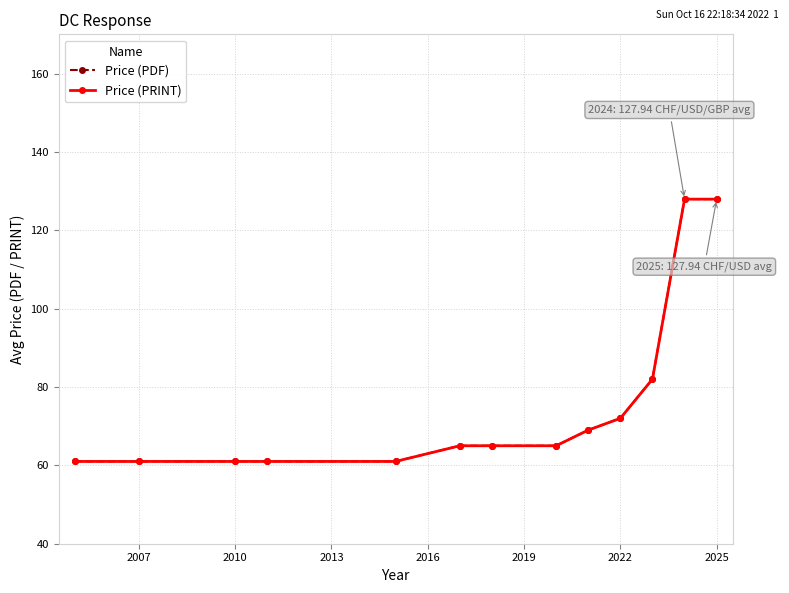

Which category has the lowest value in the Price (PDF) series?

2004